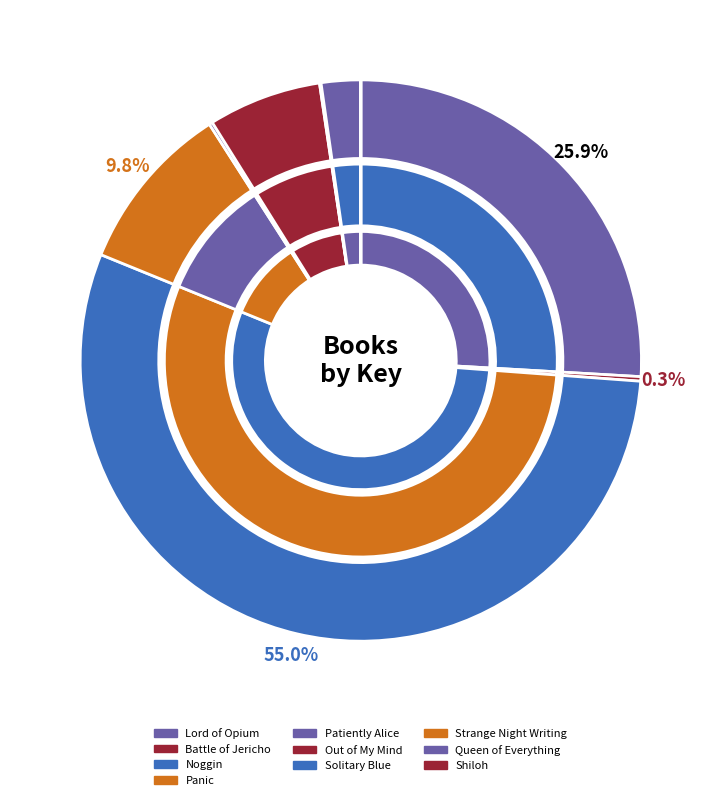

To the nearest percent, what is the difference between the Strange Night Writing and Noggin slice percentages?

55%